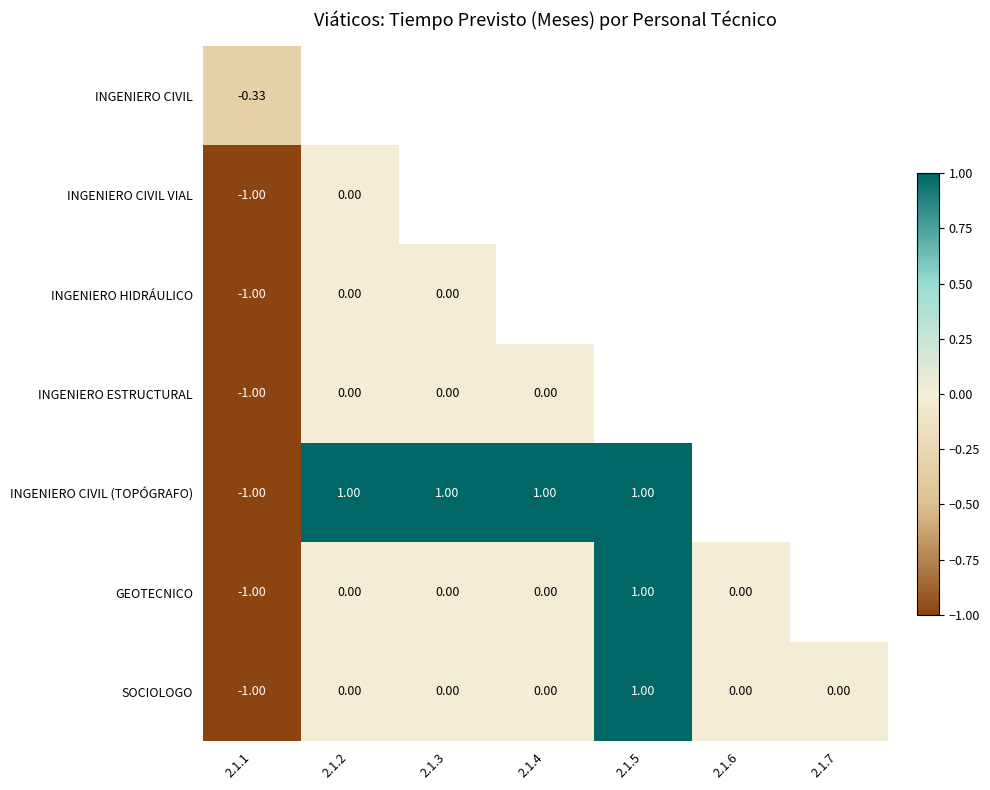

Which series has the widest spread of values?

INGENIERO CIVIL (TOPÓGRAFO)